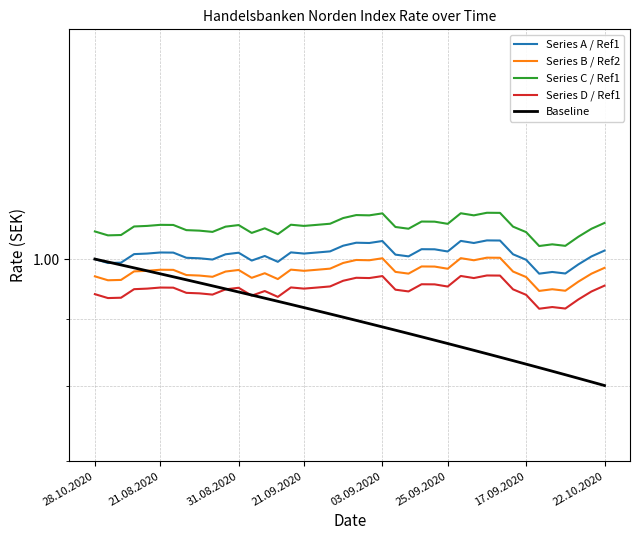

What is the maximum value shown in the chart?

1.1